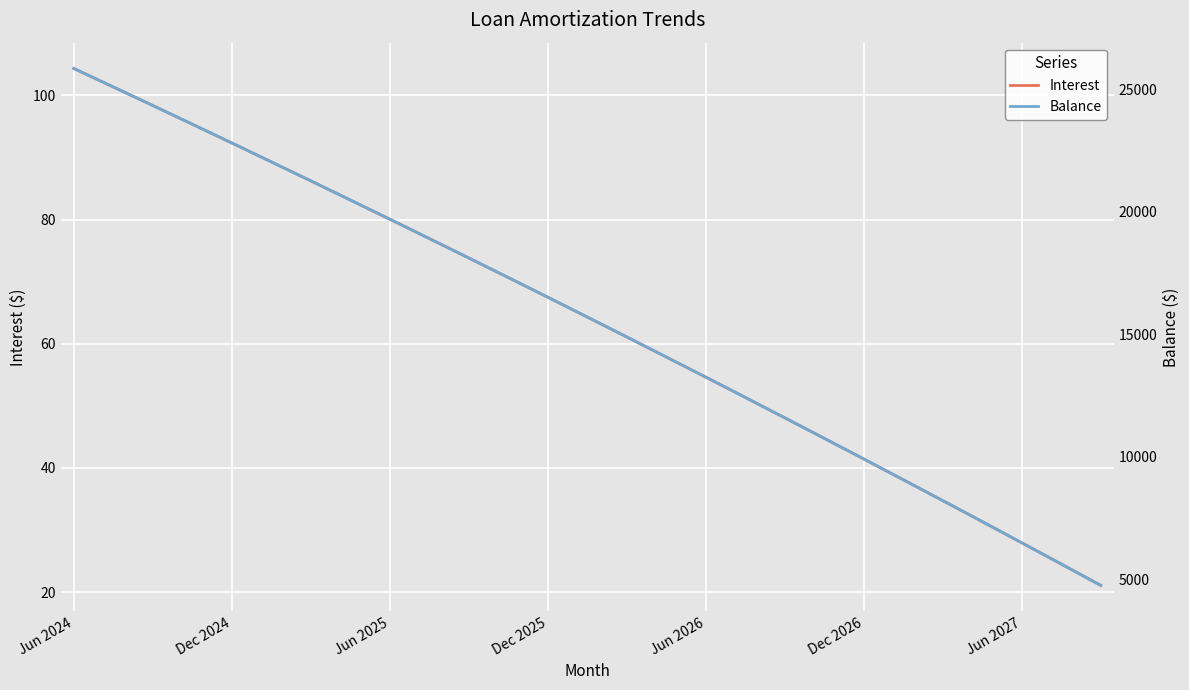

Which category has the highest value in the Interest series?

Jun 2024